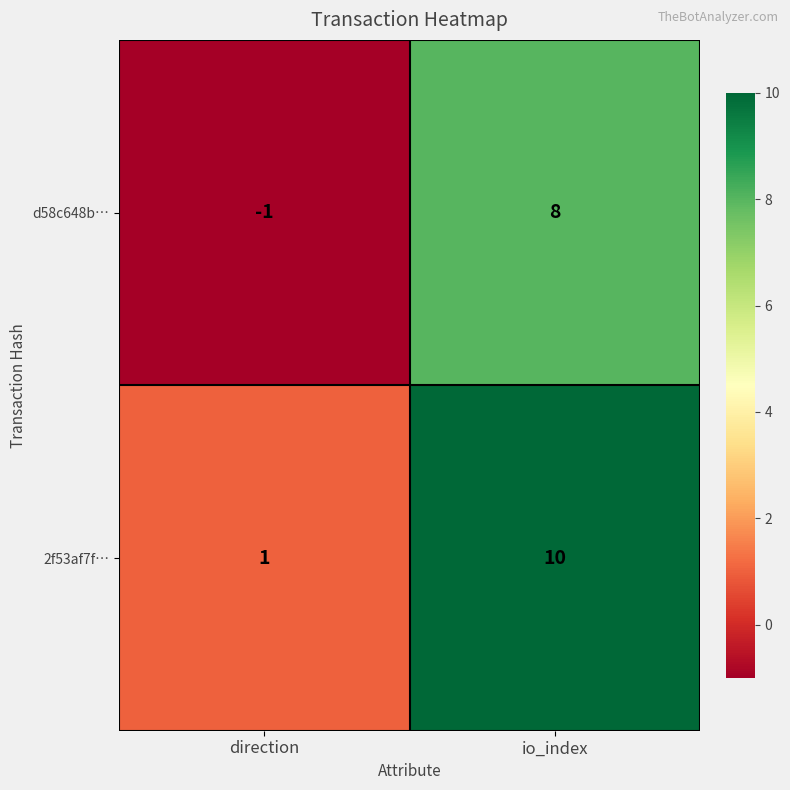

What is the sum of the 2f53af7f… values at io_index and direction?

11